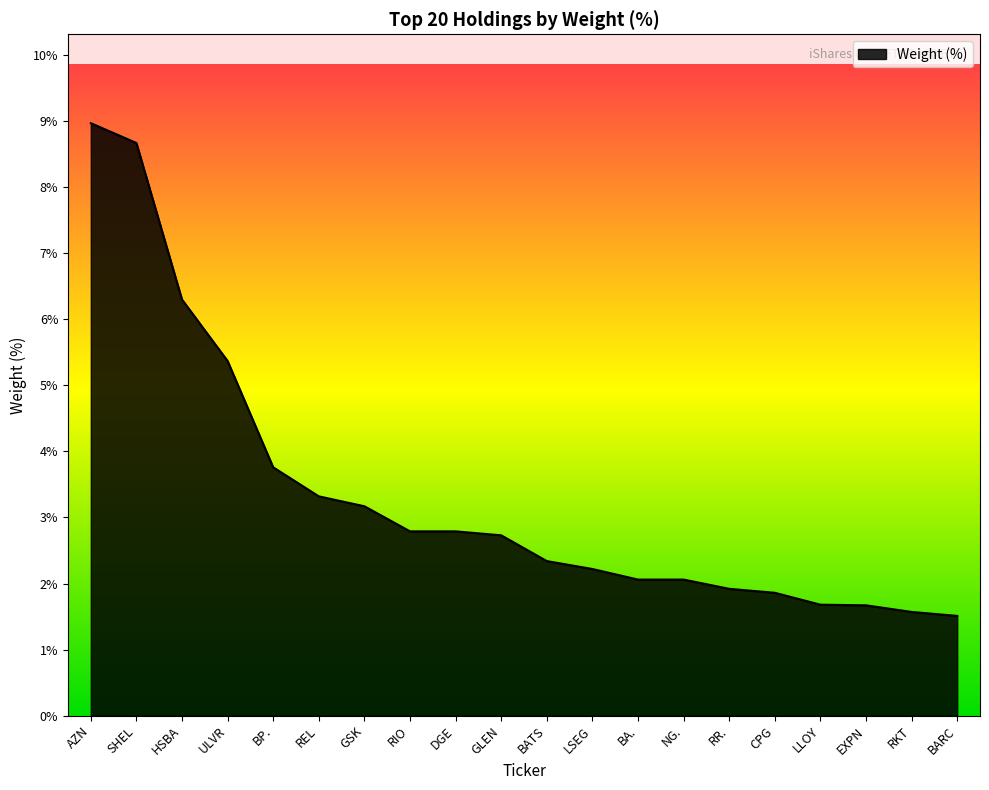

What is the ratio of the value at LLOY to the value at BATS?

0.7